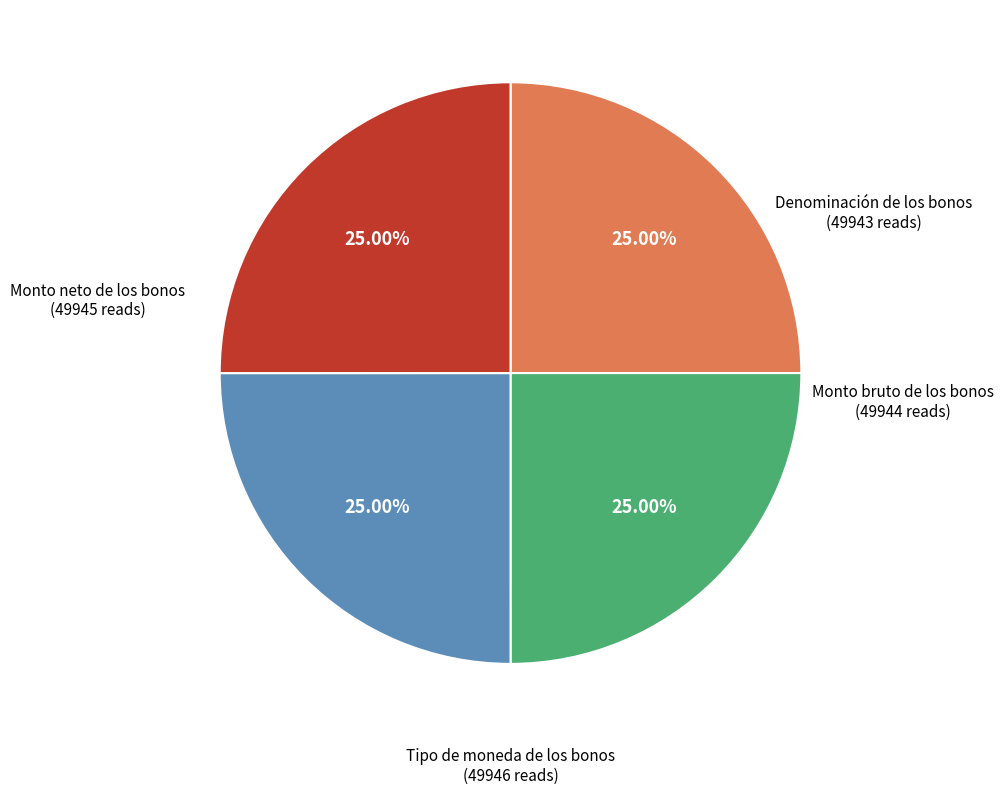

Is there a majority slice in this chart?

No